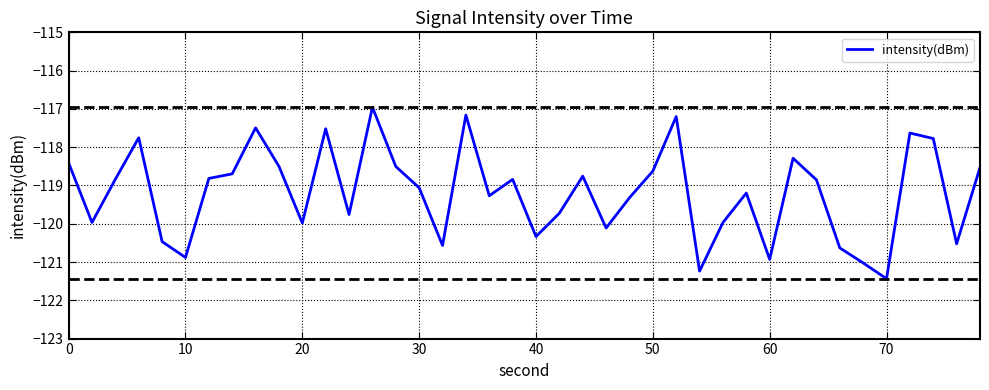

What is the greatest value displayed?

-117.0